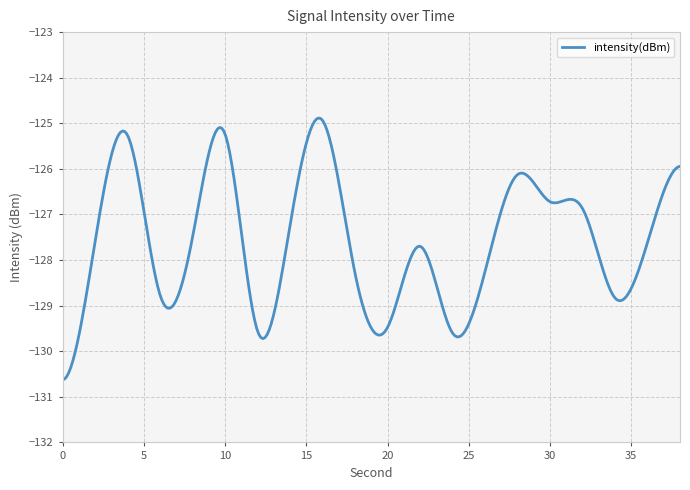

What is the greatest value displayed?

-124.9